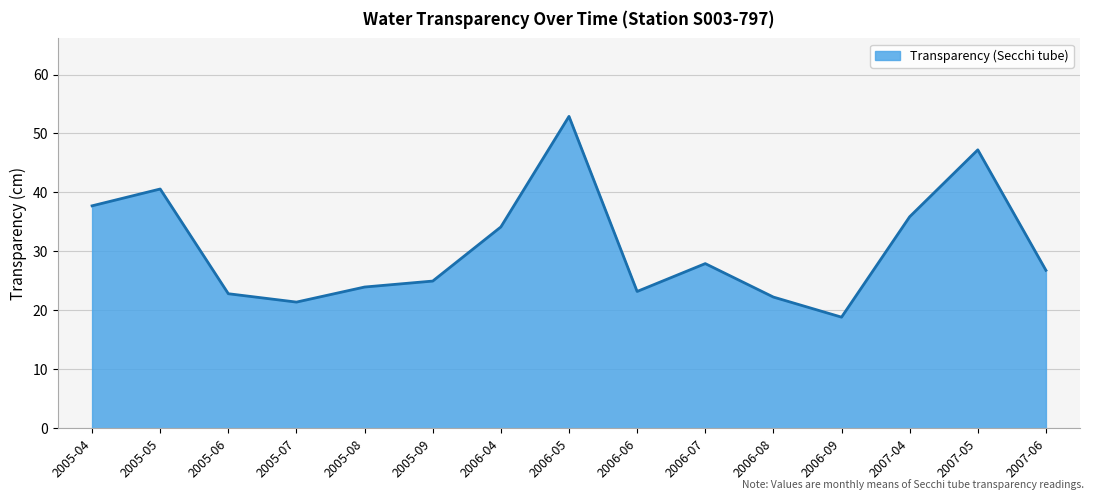

At which label does the data first exceed 26?

2005-04